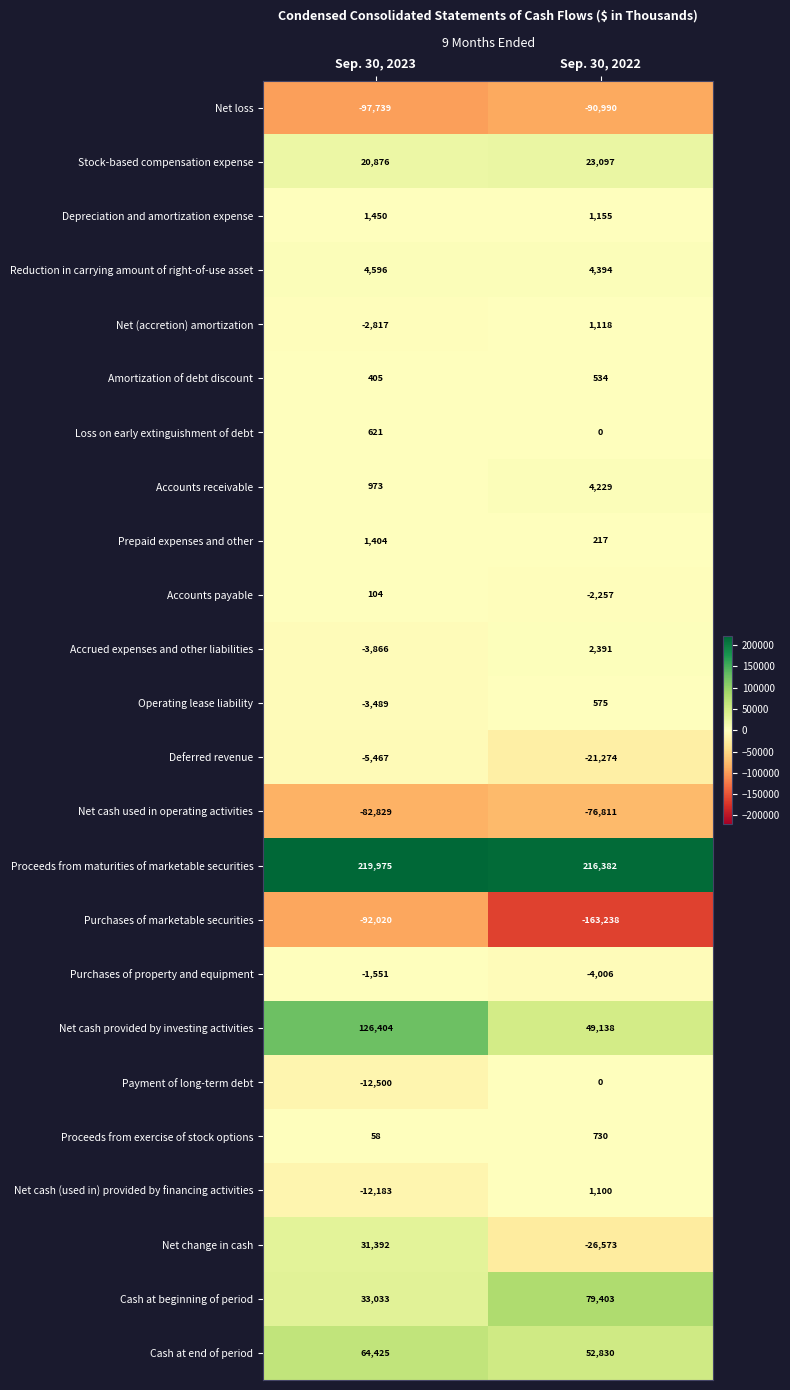

At which category does the chart reach its minimum across all series?

Sep. 30, 2022